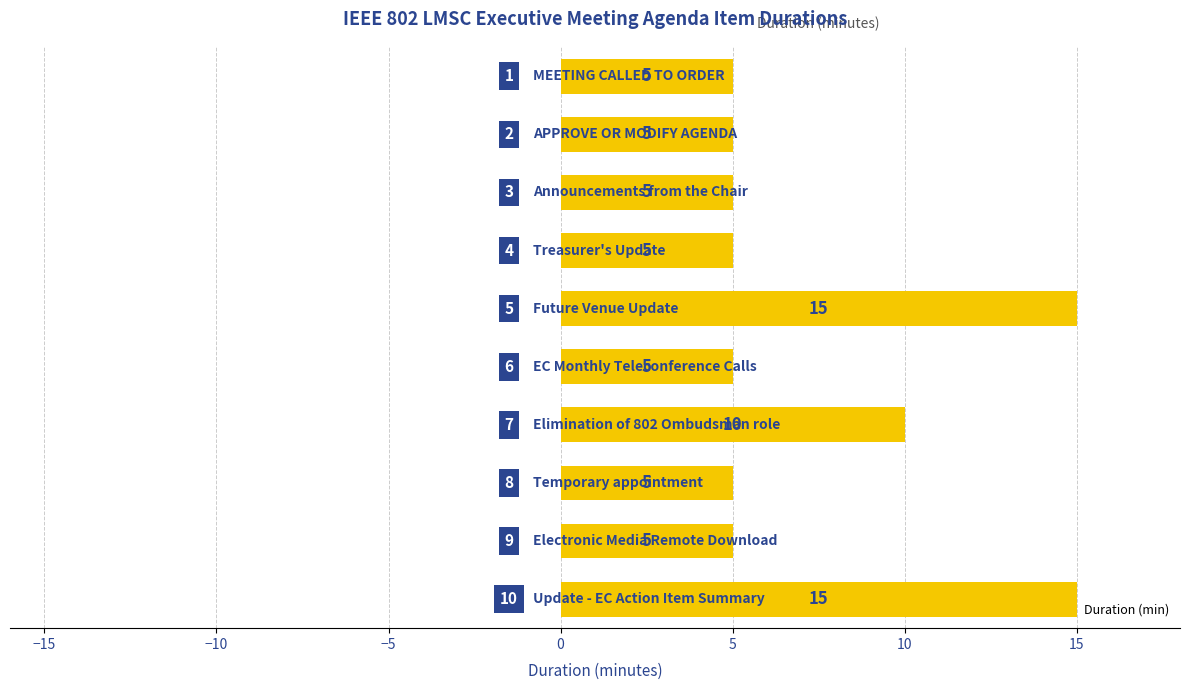

What is the difference between the maximum and minimum values?

10